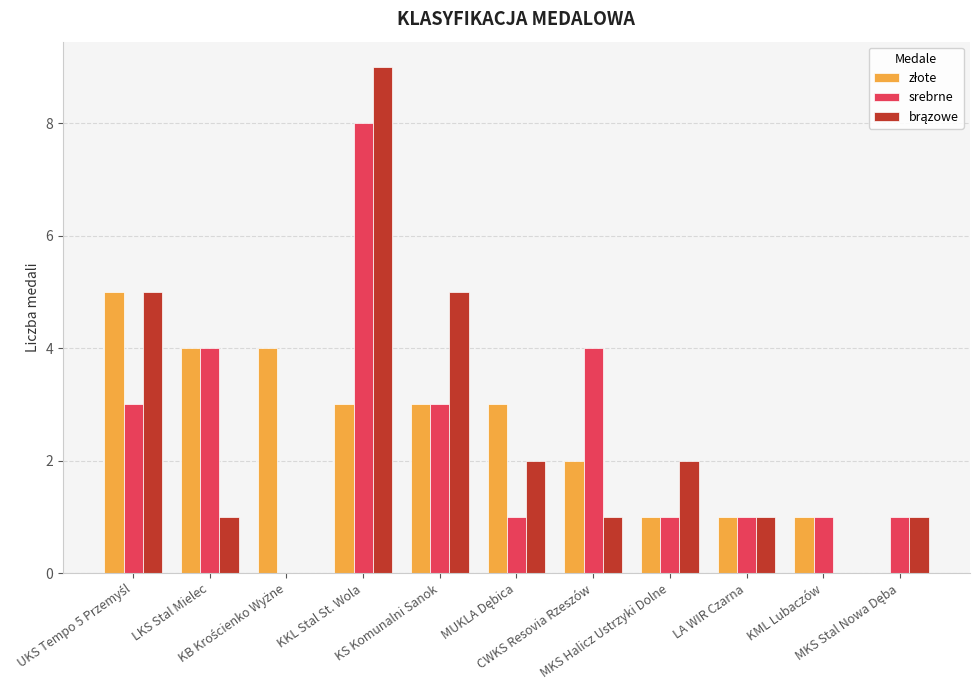

What is the maximum value shown in the chart?

9